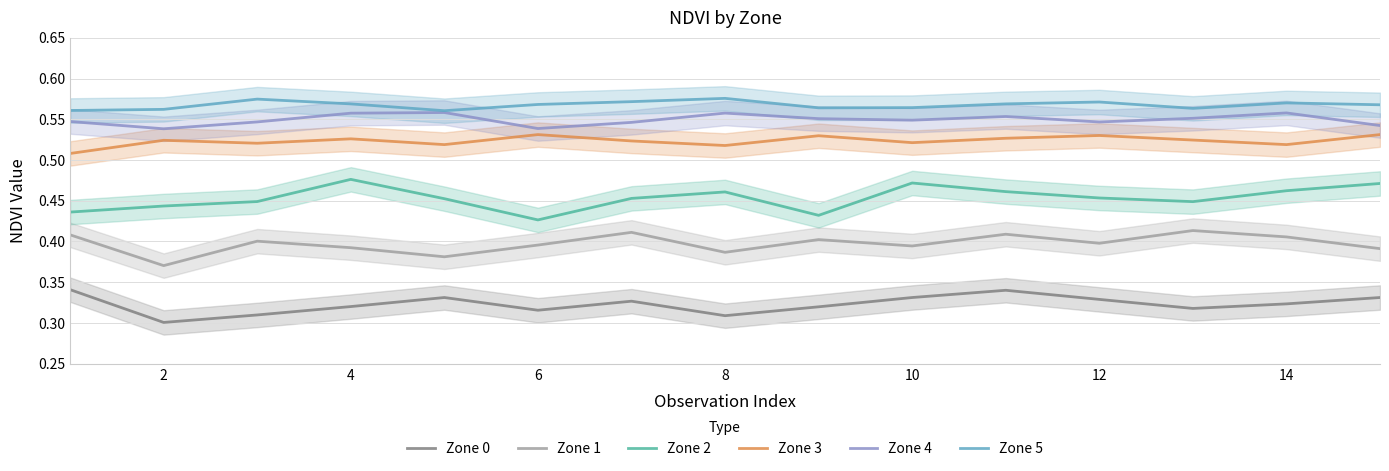

True or false: Zone 1 and Zone 5 cross at least once.

False